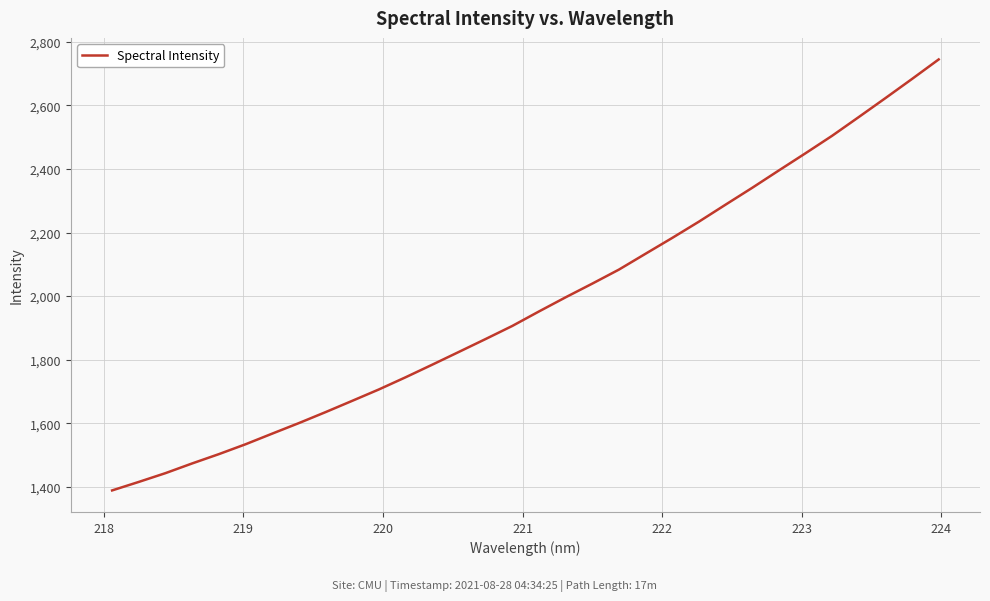

What is the minimum value shown in the chart?

1388.4